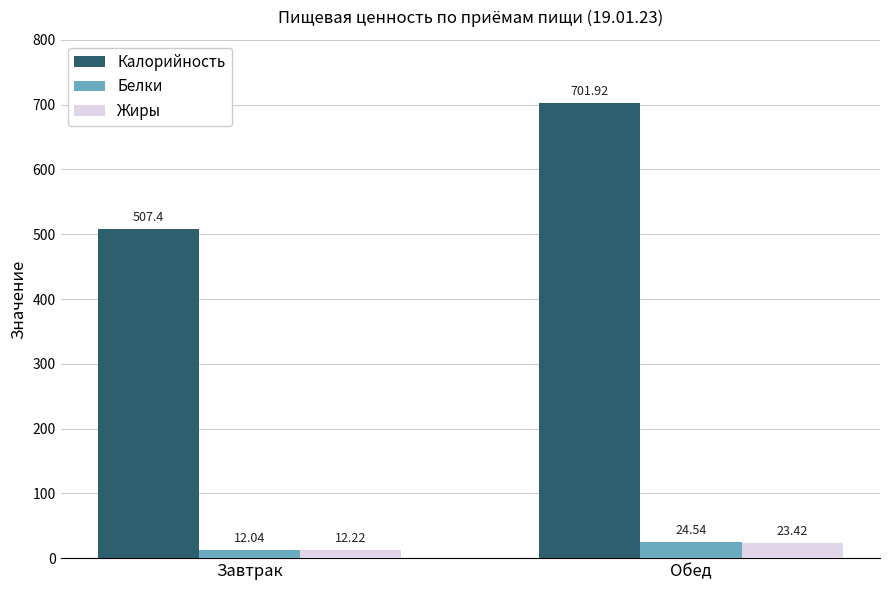

Is it true that Белки equals 24.5 at Обед?

True